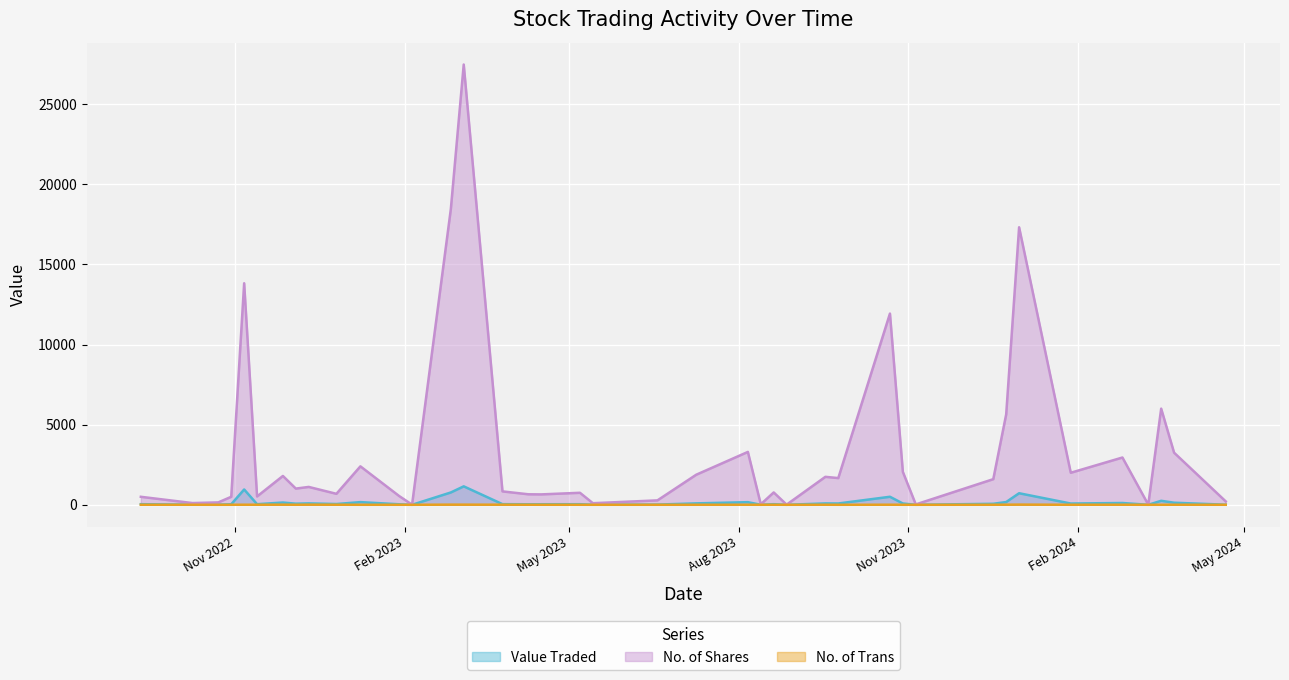

Between 04/12/2022 and 10/03/2024, which is larger?

04/12/2022